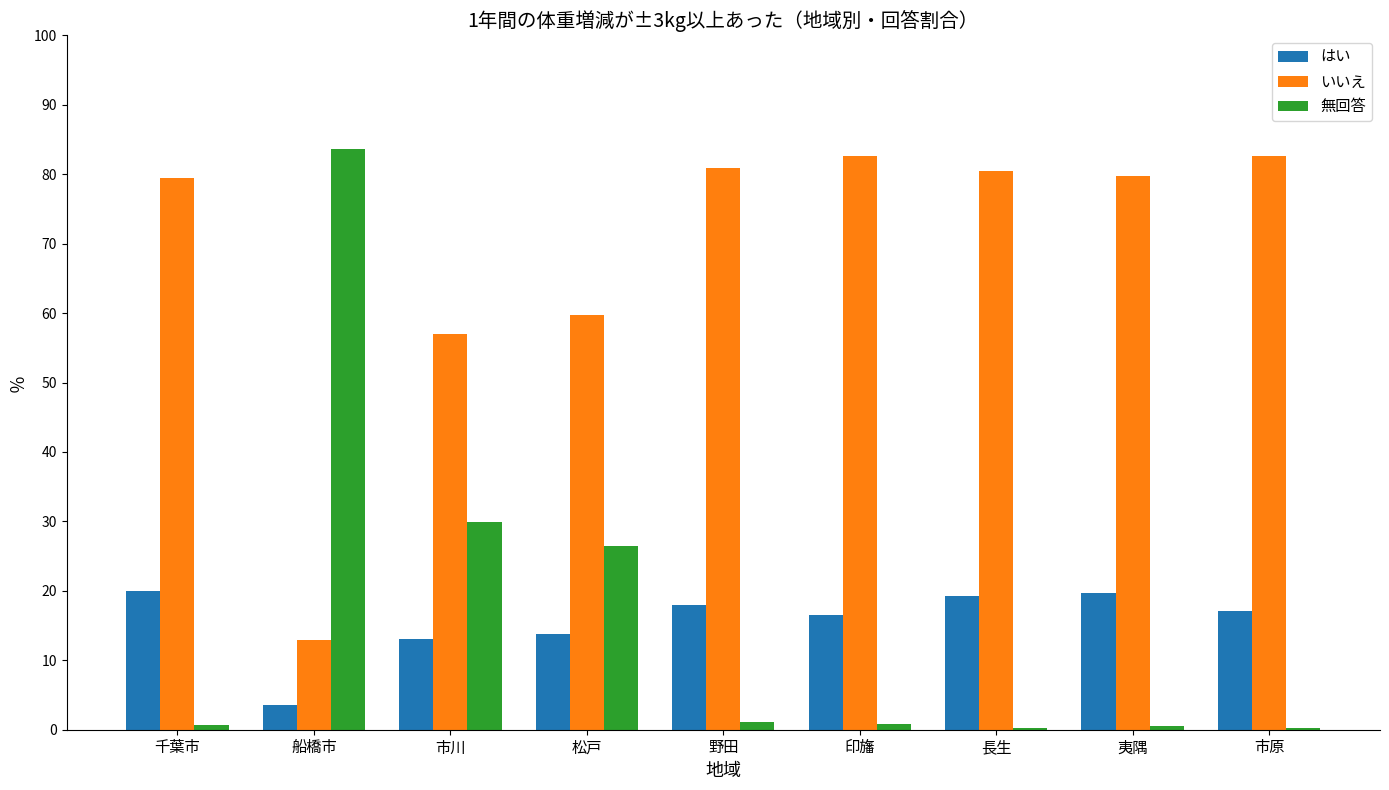

What is the difference between the maximum and minimum values in the 無回答 series?

83.3